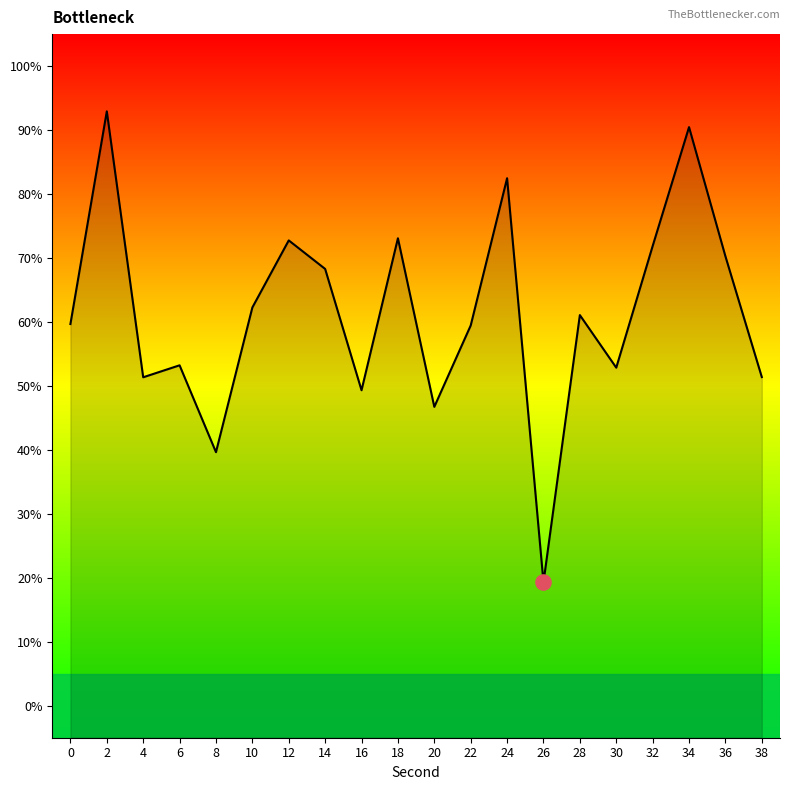

Between 22 and 20, which is larger?

22